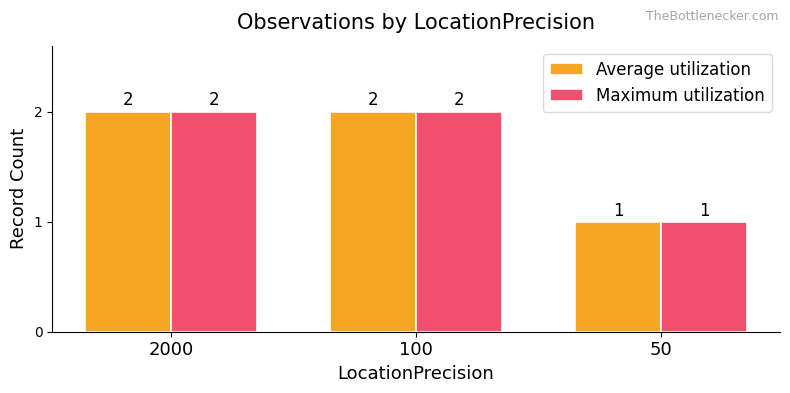

At which label is Maximum utilization closest to 1?

50